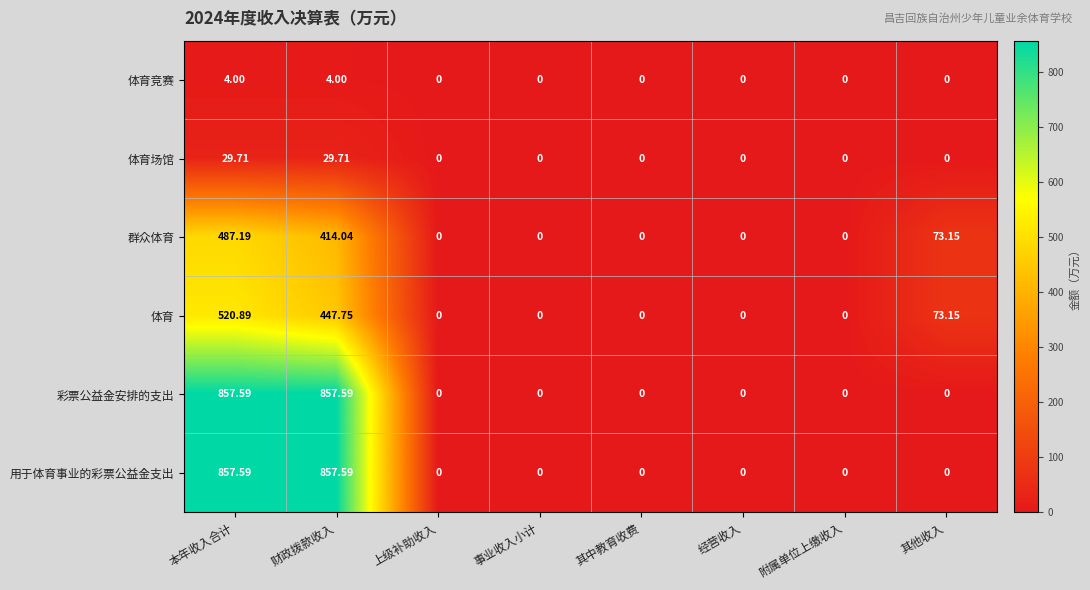

At which category is the sum across all series the highest?

本年收入合计